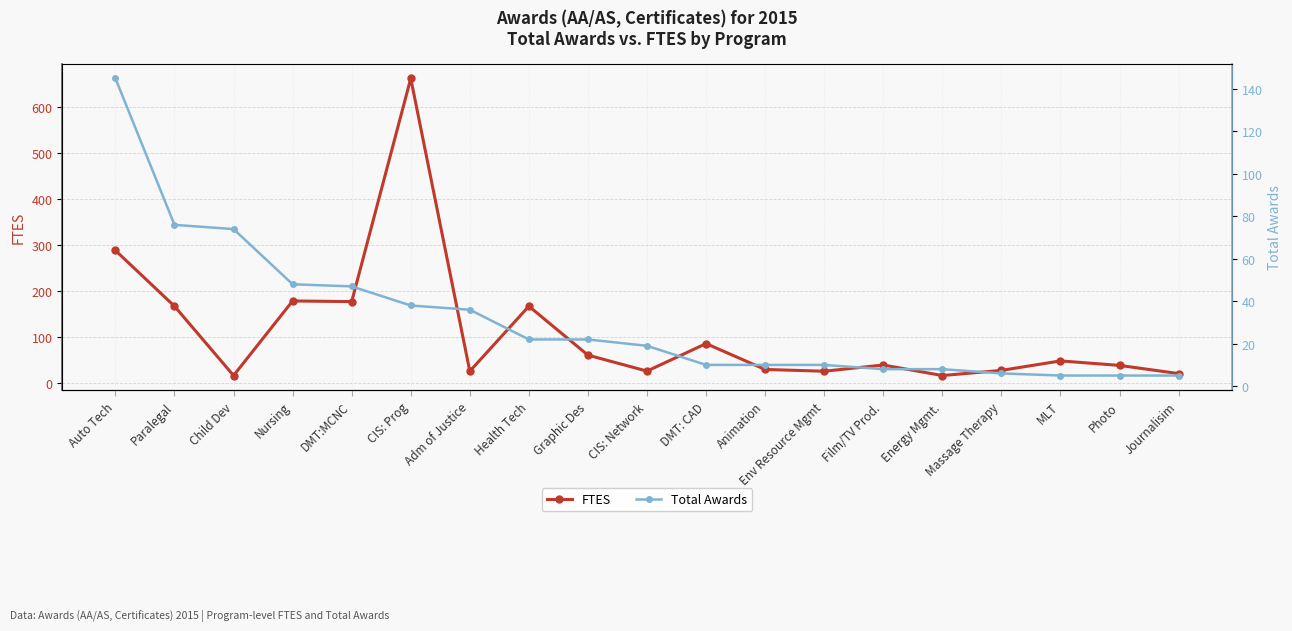

At CIS: Network, list the series in order from largest to smallest.

FTES, Total Awards